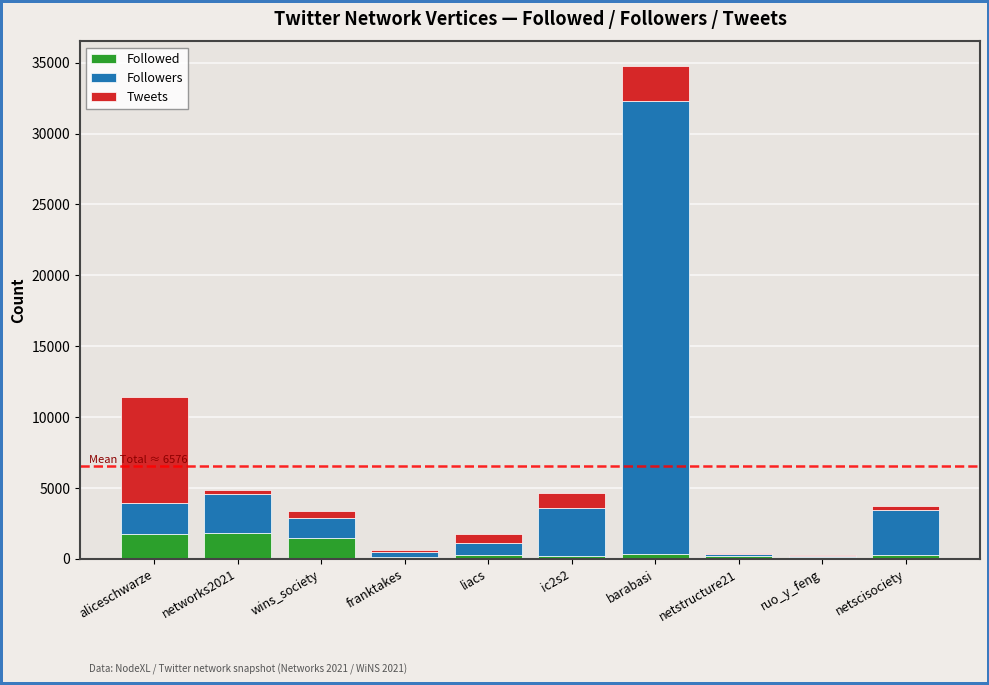

What is the maximum value for Followed?

1838